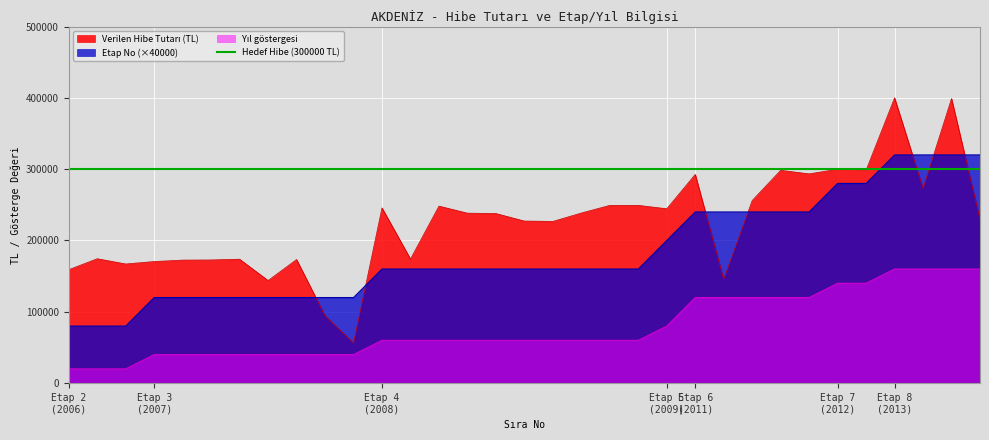

Reading right to left, transcribe all the data shown in this chart.

Verilen Hibe Tutarı (TL): 33=229750.0	32=399000.0	31=273100.0	30=400000.0	29=298570.0	28=300000.0	27=293400.0	26=298399.3	25=256022.5	24=145727.5	23=292650.0	22=244500.0	21=249250.0	20=249250.0	19=238515.8	18=226750.0	17=227250.0	16=237800.0	15=238300.0	14=248214.0	13=174000.0	12=245750.0	11=56250.0	10=94500.0	9=173347.1	8=143870.0	7=173750.0	6=172728.2	5=172500.0	4=170500.0	3=167076.2	2=174425.0	1=159041.5
Etap No: 33=320000.0	32=320000.0	31=320000.0	30=320000.0	29=280000.0	28=280000.0	27=240000.0	26=240000.0	25=240000.0	24=240000.0	23=240000.0	22=200000.0	21=160000.0	20=160000.0	19=160000.0	18=160000.0	17=160000.0	16=160000.0	15=160000.0	14=160000.0	13=160000.0	12=160000.0	11=120000.0	10=120000.0	9=120000.0	8=120000.0	7=120000.0	6=120000.0	5=120000.0	4=120000.0	3=80000.0	2=80000.0	1=80000.0
Yıl: 33=160000.0	32=160000.0	31=160000.0	30=160000.0	29=140000.0	28=140000.0	27=120000.0	26=120000.0	25=120000.0	24=120000.0	23=120000.0	22=80000.0	21=60000.0	20=60000.0	19=60000.0	18=60000.0	17=60000.0	16=60000.0	15=60000.0	14=60000.0	13=60000.0	12=60000.0	11=40000.0	10=40000.0	9=40000.0	8=40000.0	7=40000.0	6=40000.0	5=40000.0	4=40000.0	3=20000.0	2=20000.0	1=20000.0